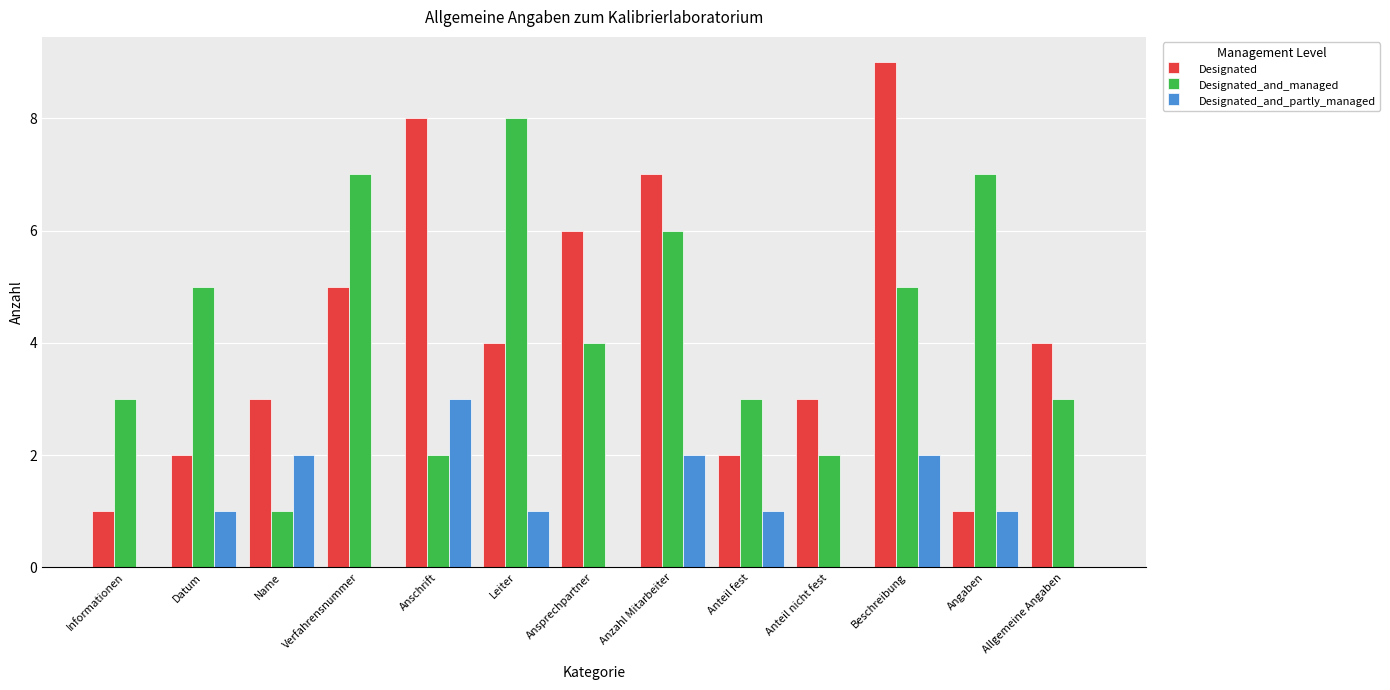

At which category is the sum across all series the highest?

Beschreibung